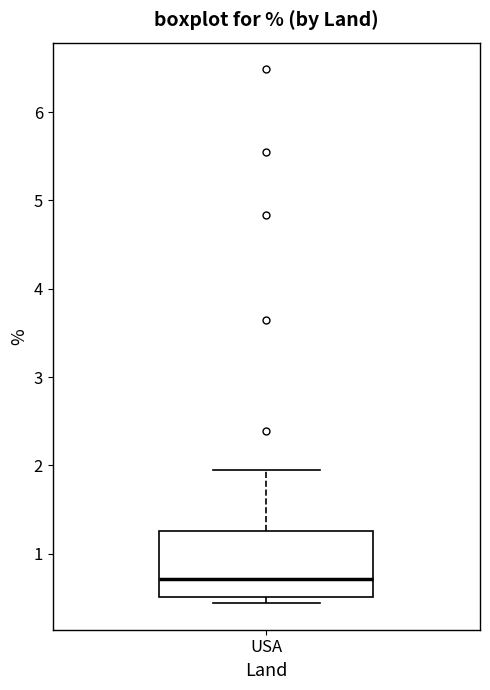

Transcribe this box plot: give where the median line is, the range the box spans, and where the two whiskers end, as read against the y-axis. The values are not printed on the chart, so give them approximately, as read against the axis.

median 0.7, box 0.5 to 1.3, whiskers 0.4 to 1.9